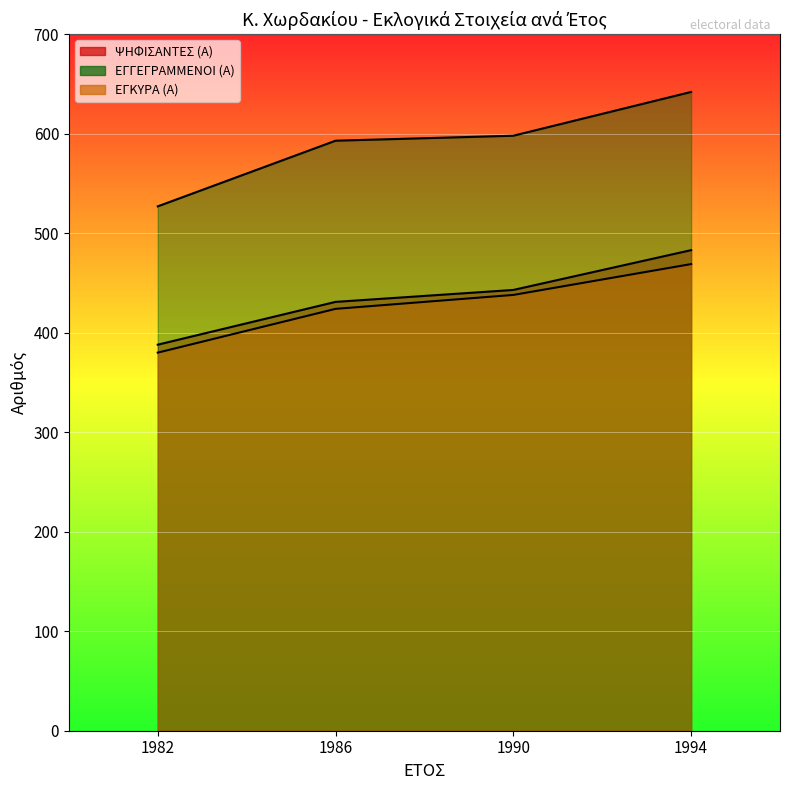

Is it true that ΕΓΚΥΡΑ (Α) equals 732 at 1994?

False